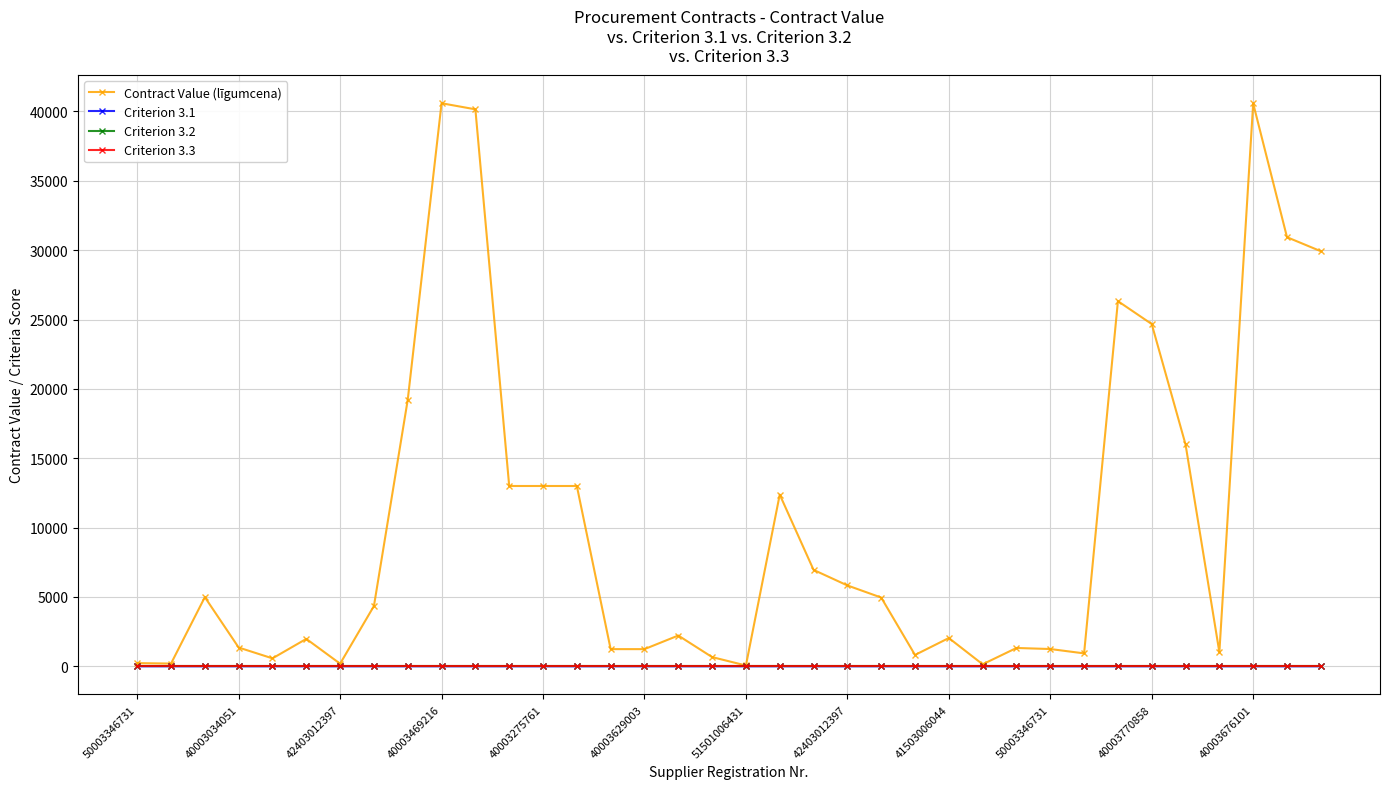

Which series has the largest range (max minus min)?

Contract Value (līgumcena)